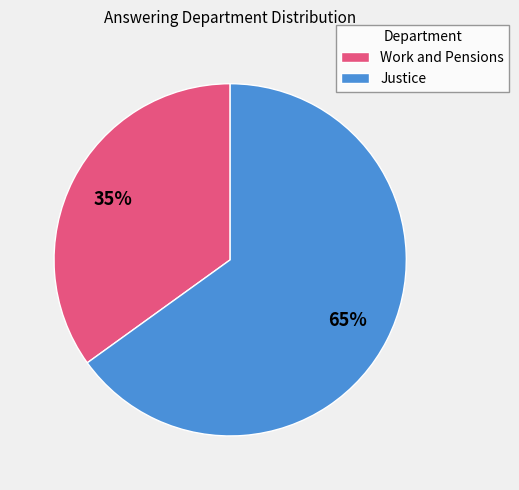

Rank the categories by value from lowest to highest.

Work and Pensions, Justice